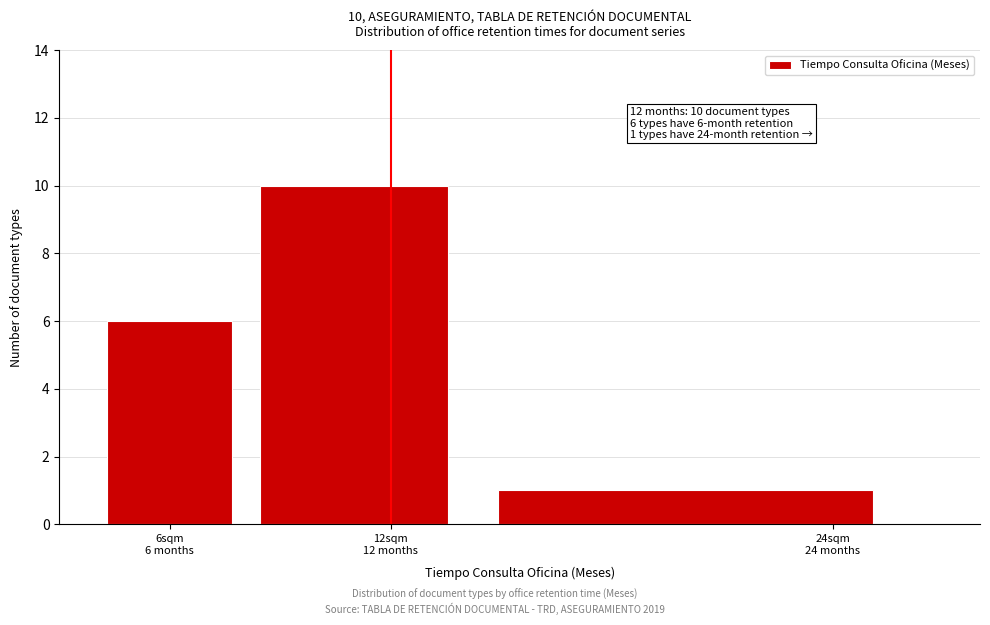

Reading left to right, what are all the values shown in this chart?

6	10	1